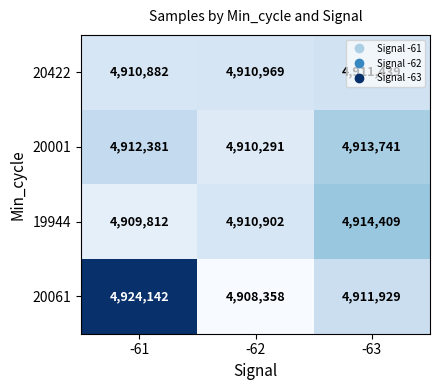

What is the total value across all series at -61?

19657217